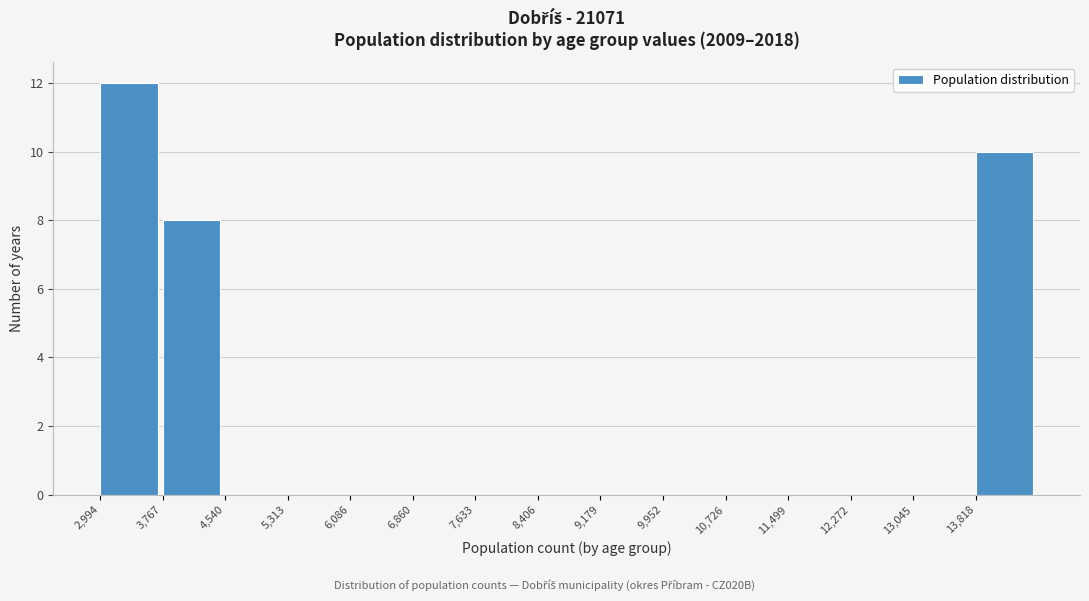

Over which range of the x-axis is the bar tallest?

3000 to 3800